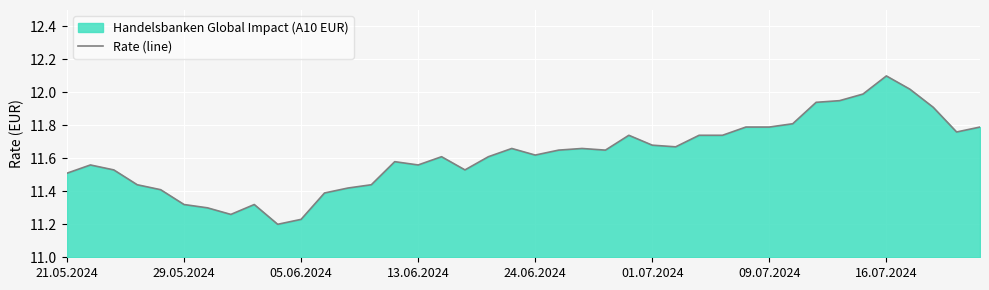

Is it true that the value at 13.06.2024 is 15.4?

False